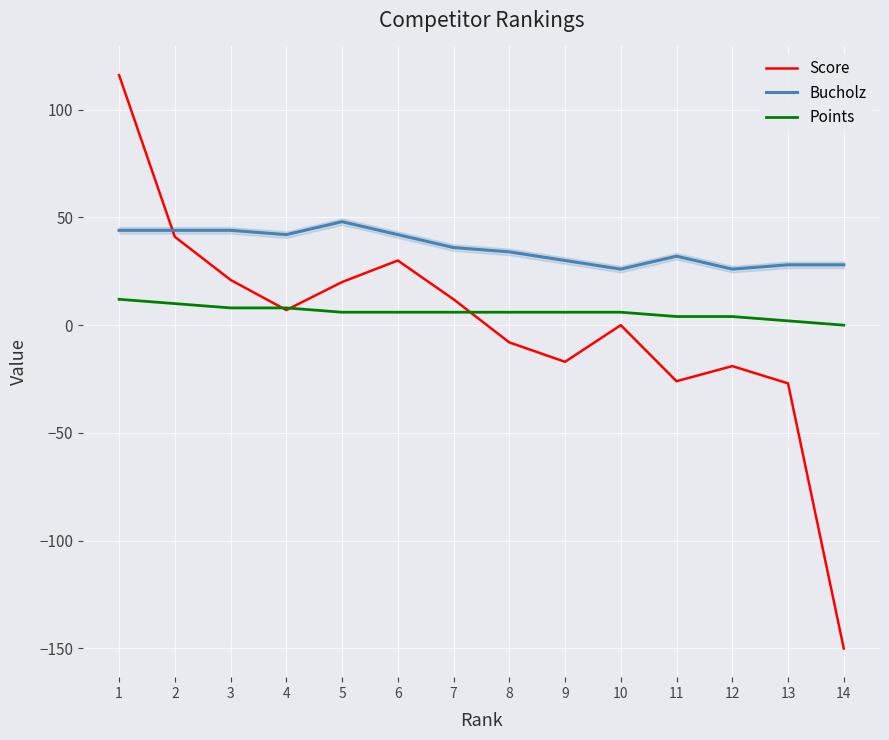

Which series changed the most between 3 and 12?

Score